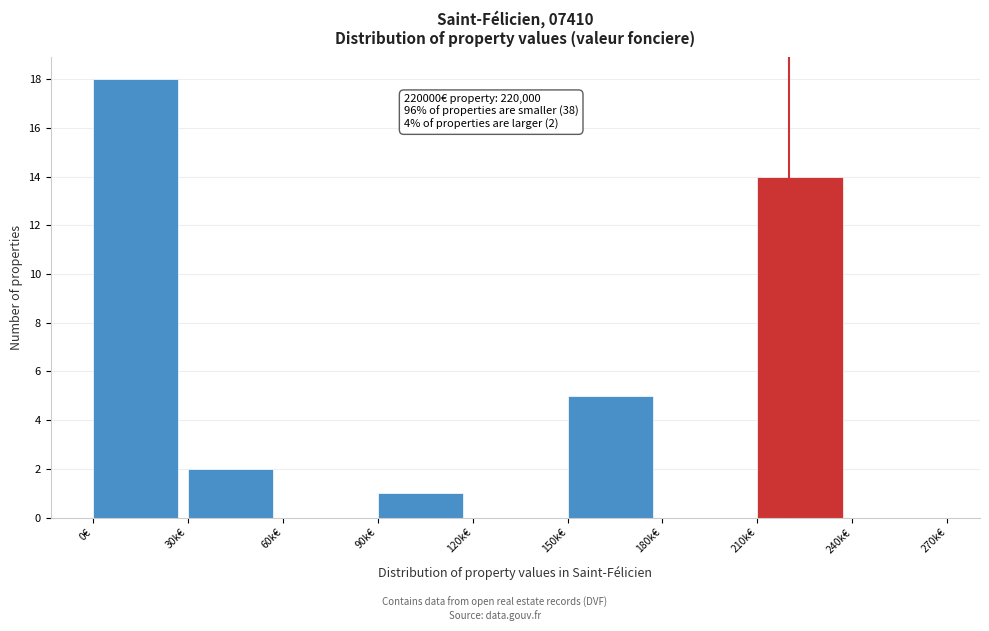

Reading left to right, transcribe all the data shown in this chart.

0€=18	30k€=2	60k€=0	90k€=1	120k€=0	150k€=5	180k€=0	210k€=14	240k€=0